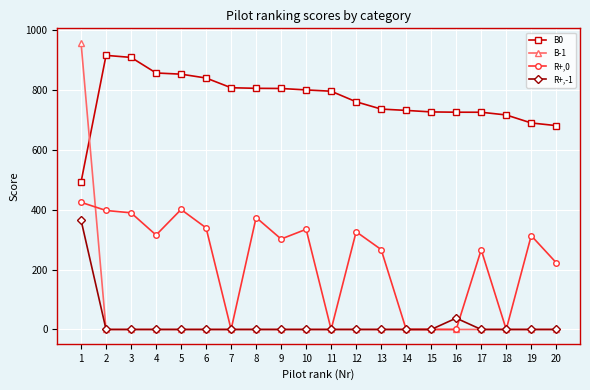

Does the chart display data point markers on the line(s)?

Yes